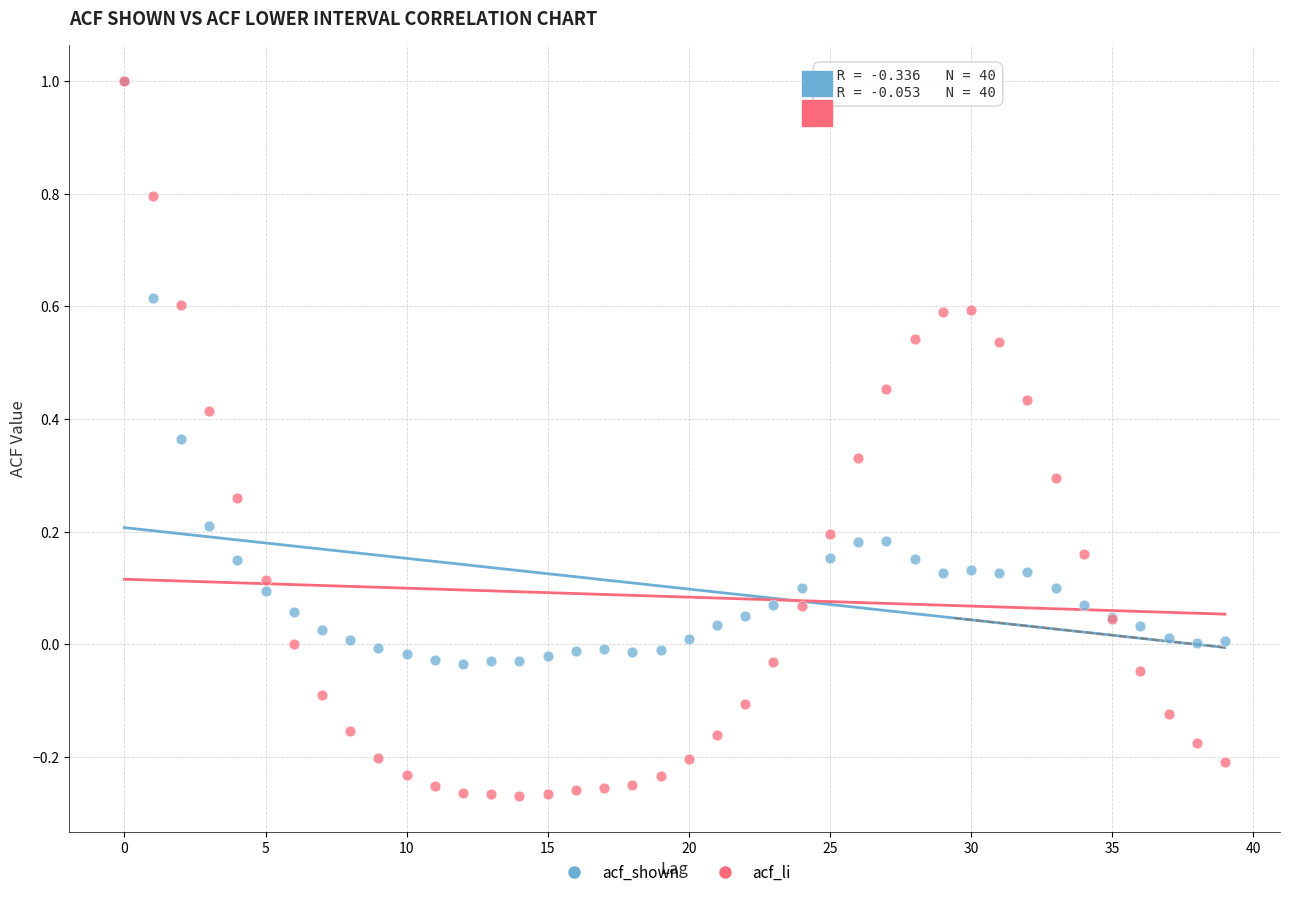

Which series has the largest Y range (max minus min)?

acf_li